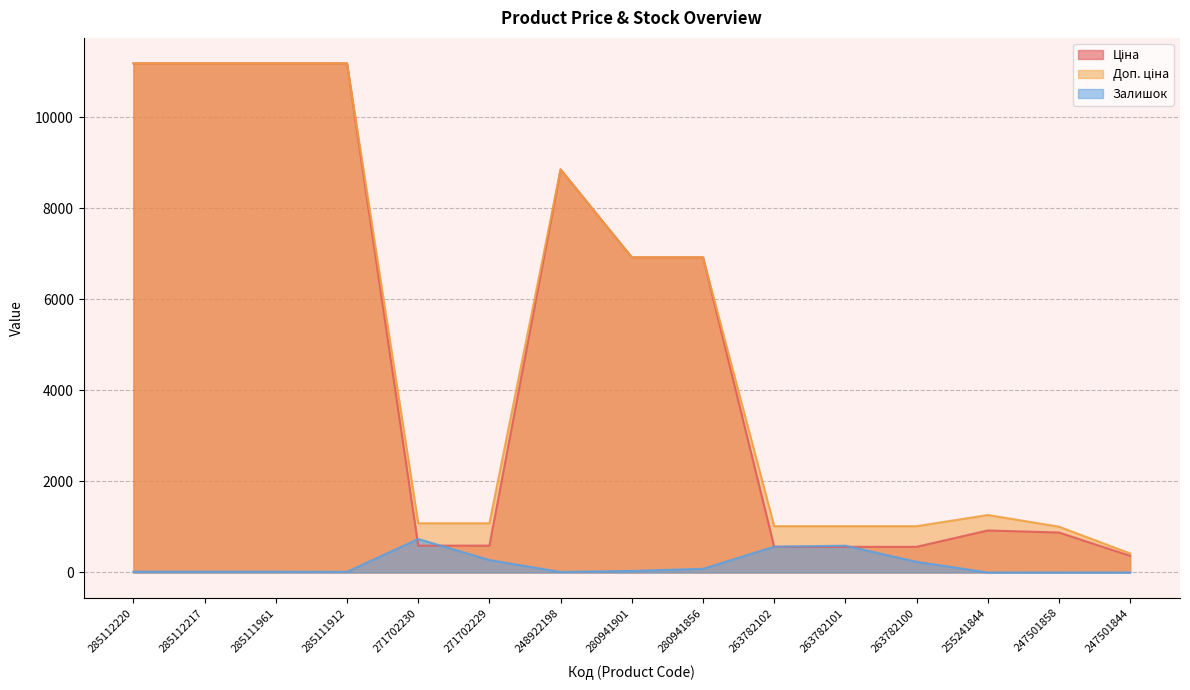

Read the Ціна value at 248922198.

8856.7